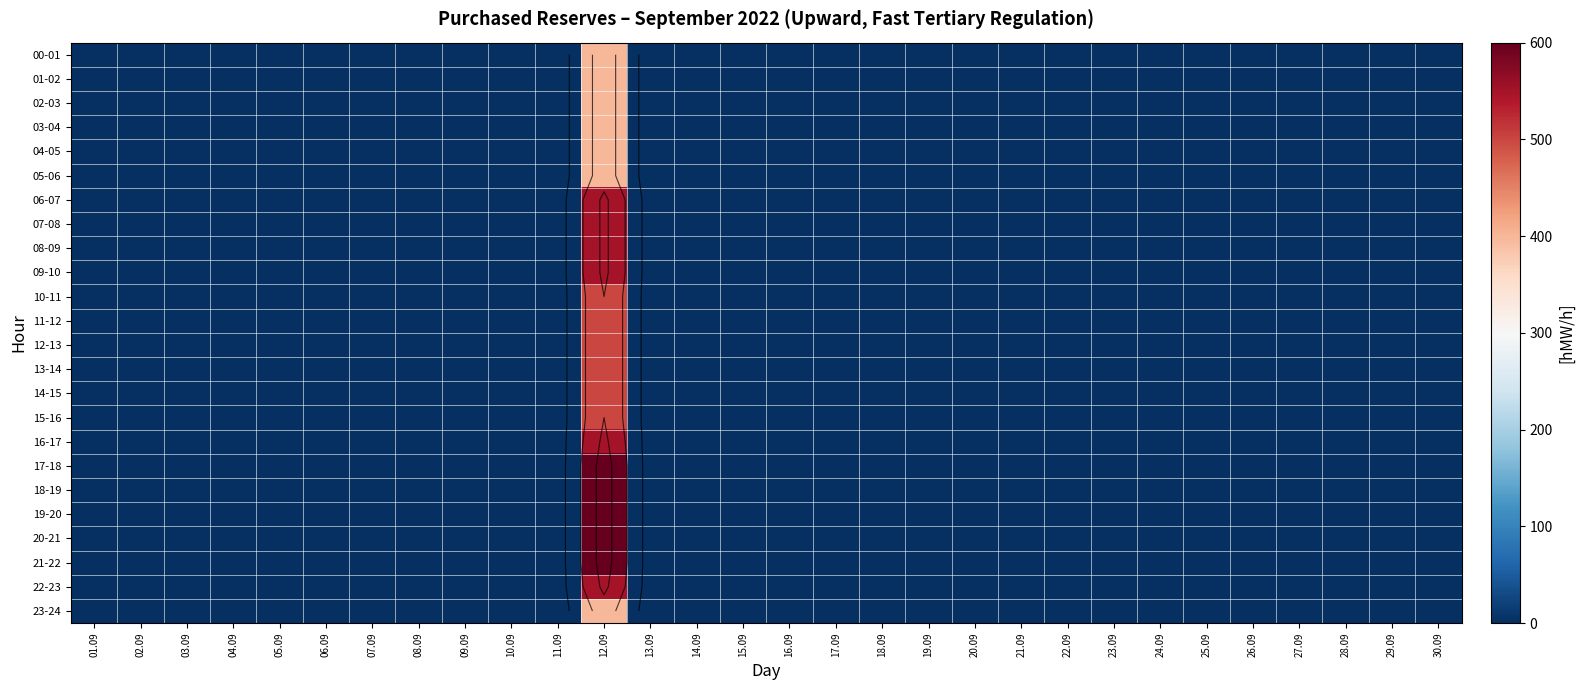

Rank the series at 11.09 from lowest to highest value.

00-01, 01-02, 02-03, 03-04, 04-05, 05-06, 06-07, 07-08, 08-09, 09-10, 10-11, 11-12, 12-13, 13-14, 14-15, 15-16, 16-17, 17-18, 18-19, 19-20, 20-21, 21-22, 22-23, 23-24